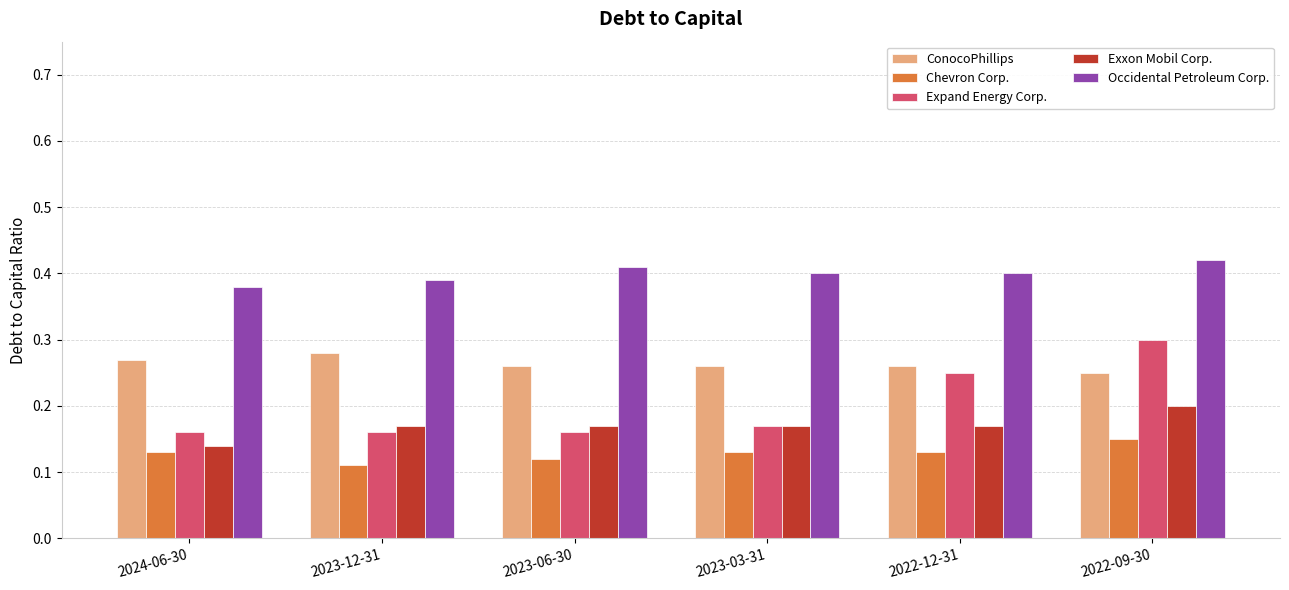

Which series has the largest range (max minus min)?

Expand Energy Corp.